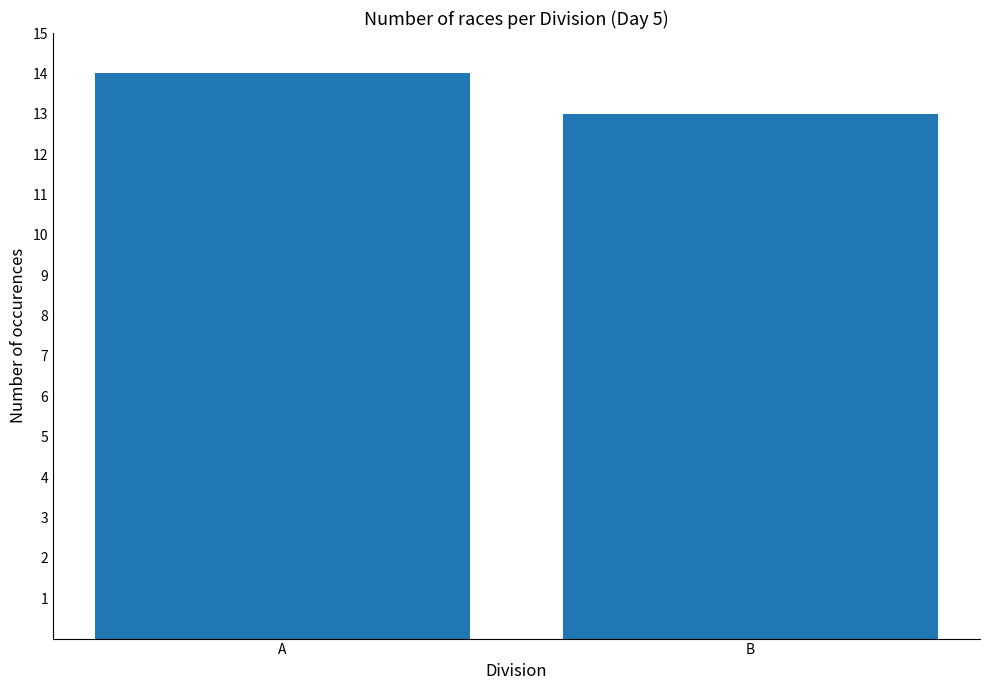

Does the chart contain stacked bars?

No